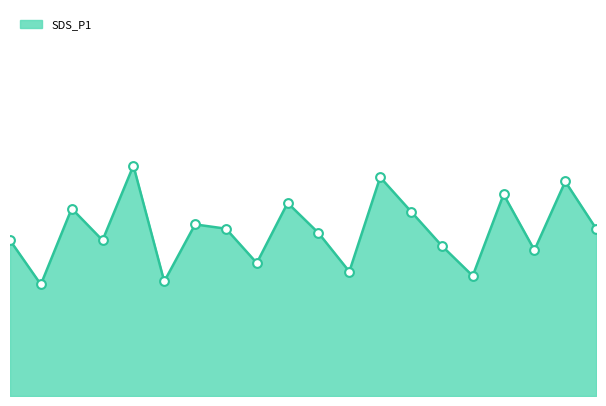

Is this an area chart (filled region under the line)?

Yes